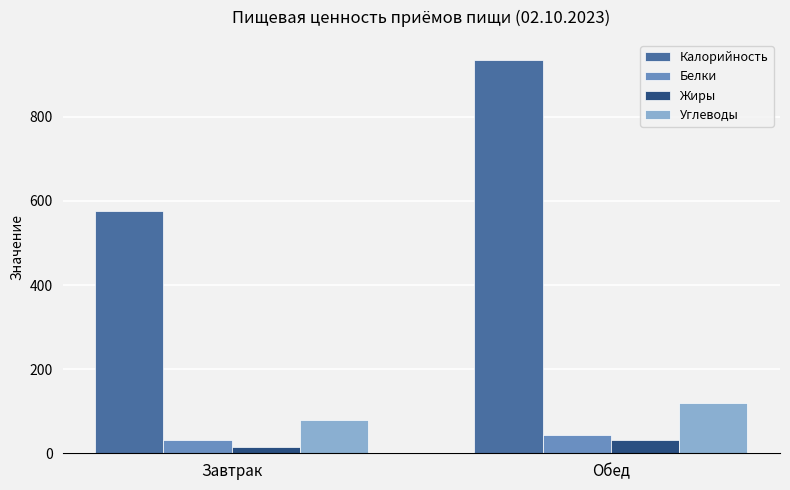

How many categories are shown in the chart?

2